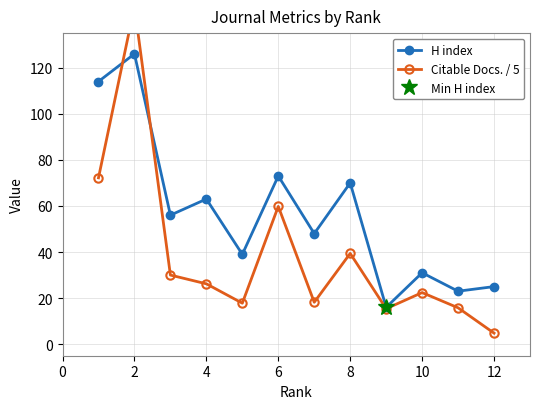

How many times do Citable Docs. / 5 and H index cross each other?

2